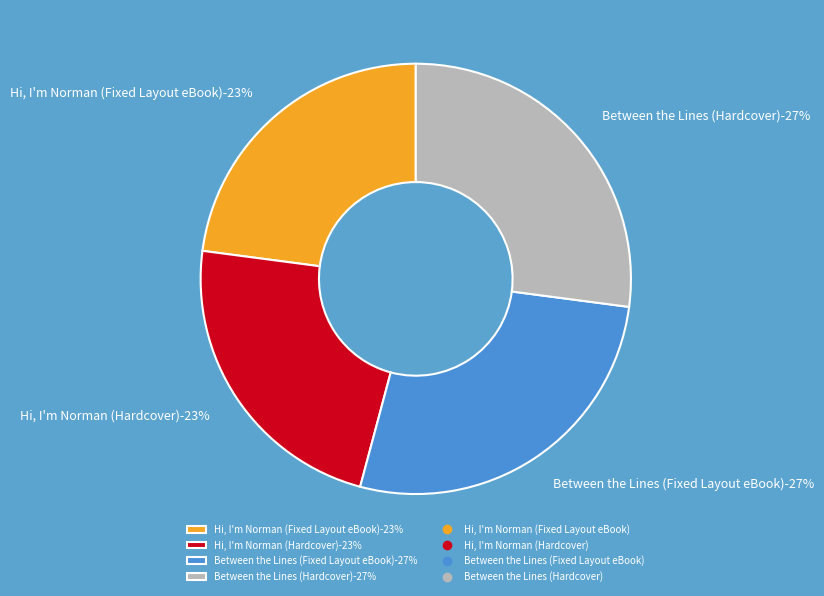

What is the smallest slice in the pie chart?

Hi, I'm Norman (Fixed Layout eBook)